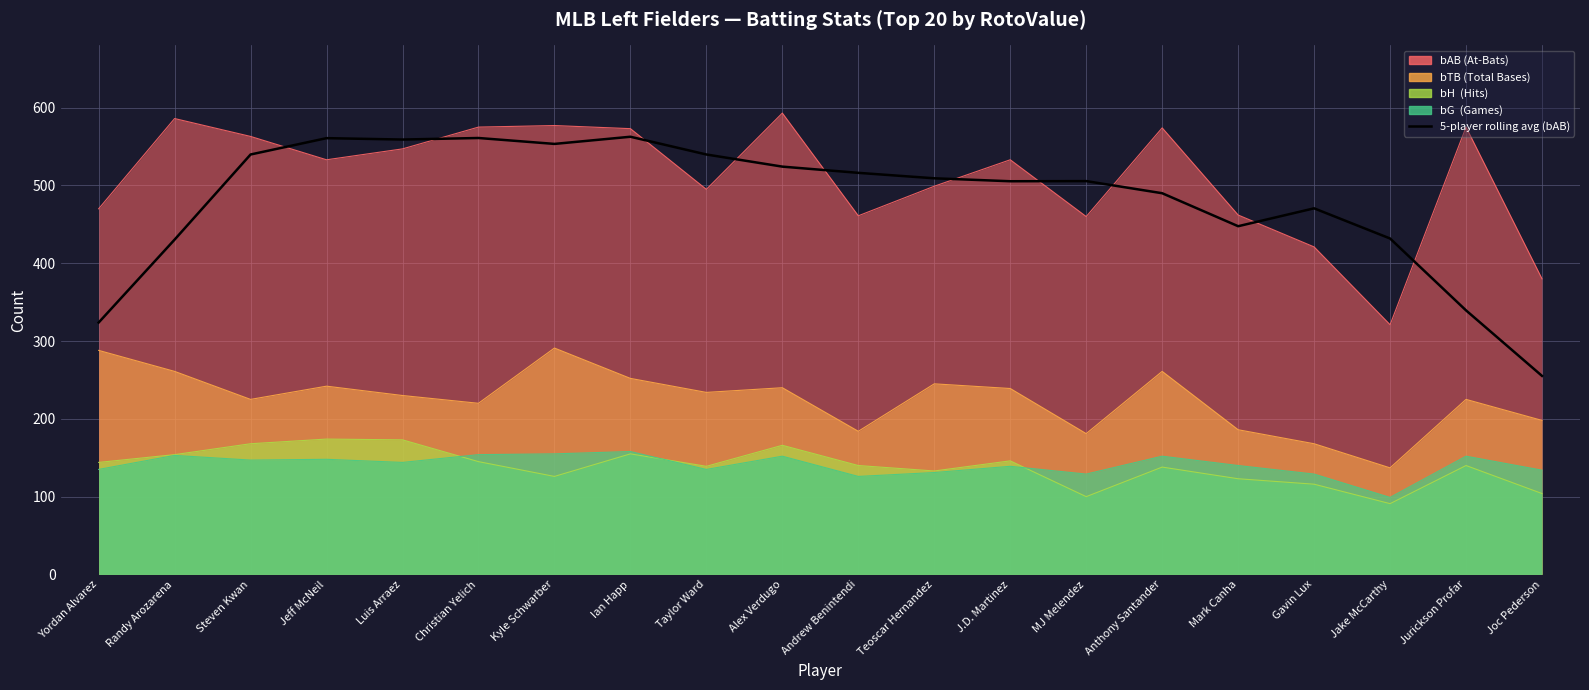

How many interior local valleys (lower than both neighbors) does the data have?

4